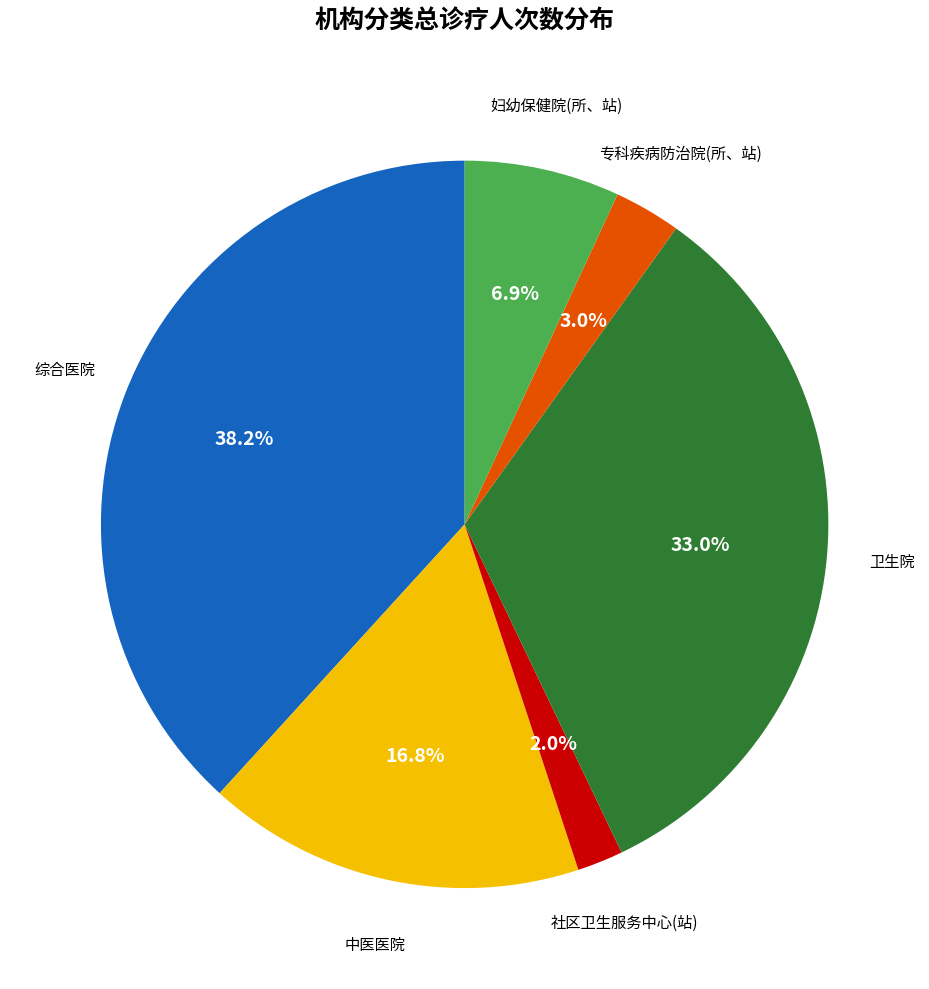

Does any single category account for the majority?

No